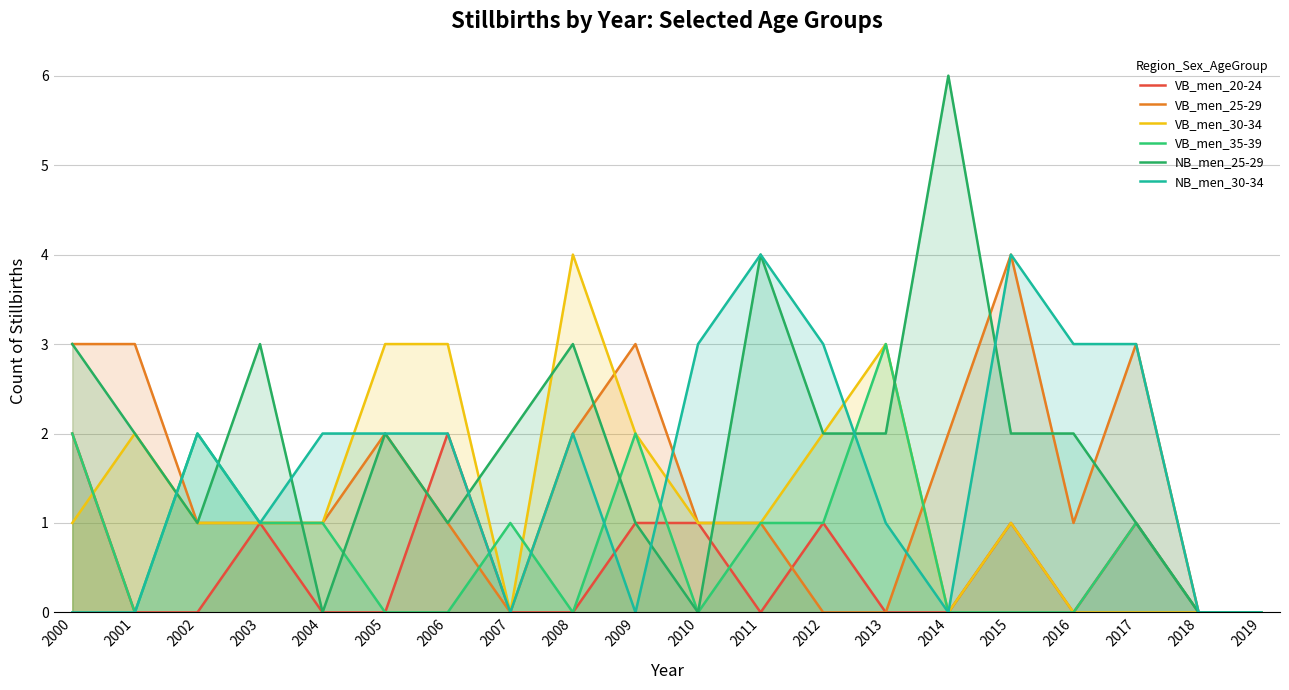

Which series ends up on top after the final intersection of NB_men_30-34 and NB_men_25-29?

NB_men_30-34